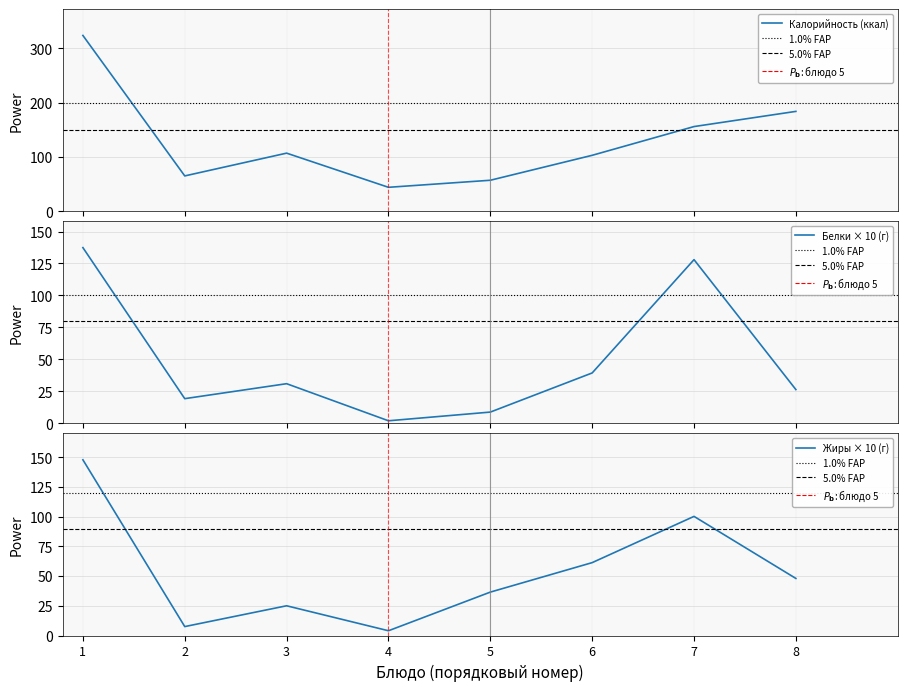

What is the difference between the Калорийность (ккал) values at 8 and 1?

140.0